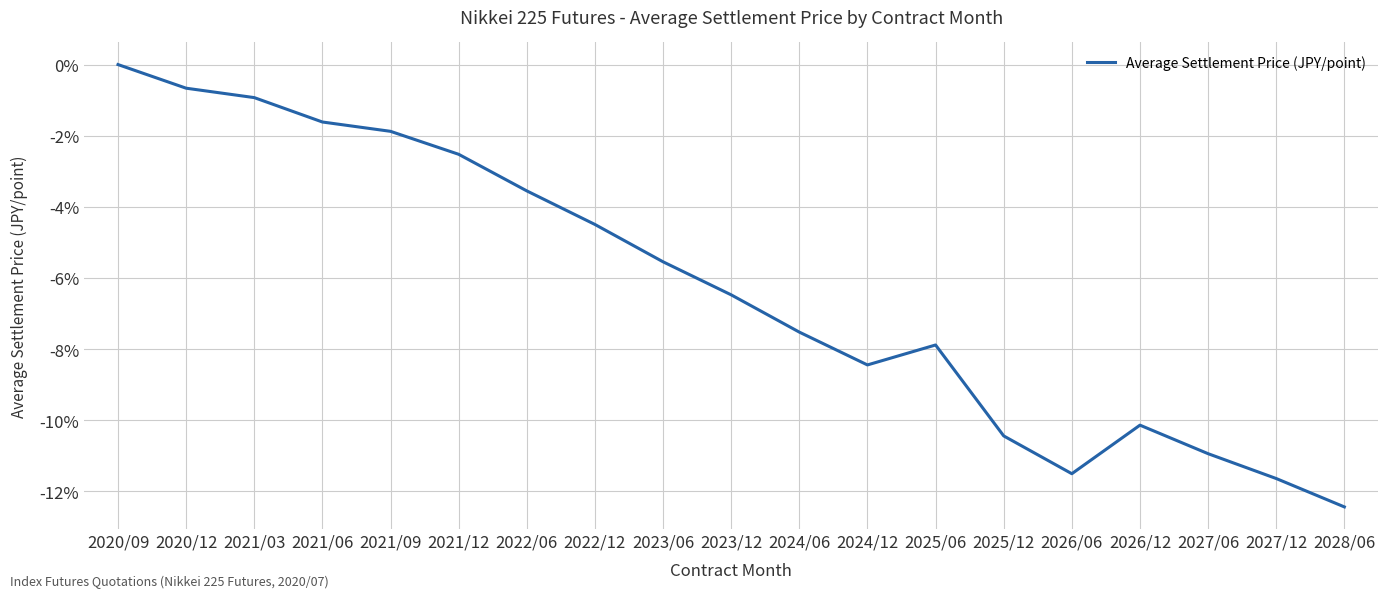

Reading left to right, list all the values displayed in this chart.

2020/09=0.0	2020/12=-0.7	2021/03=-0.9	2021/06=-1.6	2021/09=-1.9	2021/12=-2.5	2022/06=-3.6	2022/12=-4.5	2023/06=-5.5	2023/12=-6.5	2024/06=-7.5	2024/12=-8.4	2025/06=-7.9	2025/12=-10.4	2026/06=-11.5	2026/12=-10.1	2027/06=-10.9	2027/12=-11.6	2028/06=-12.4